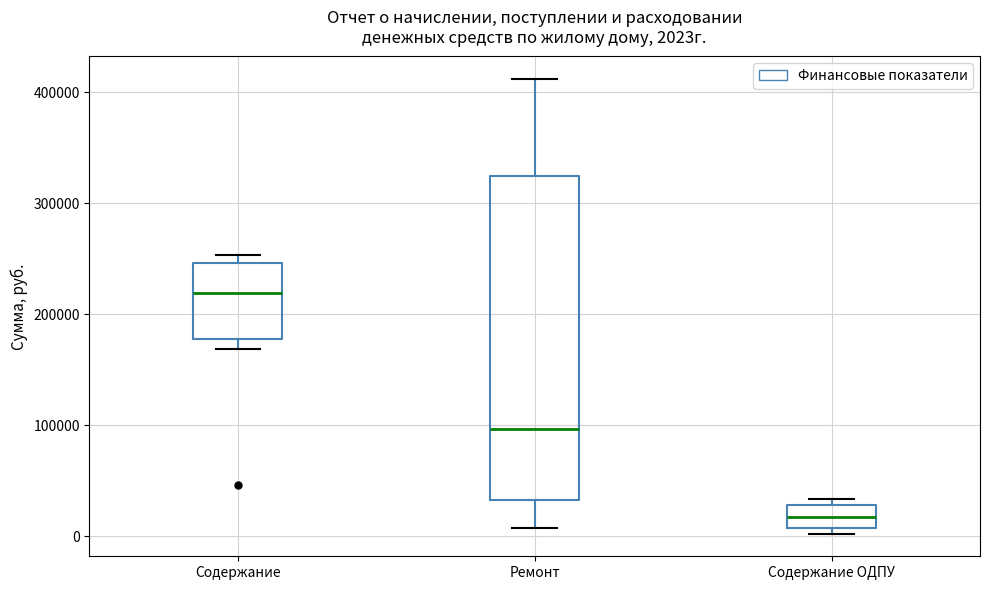

Which box's median line is the highest?

Содержание